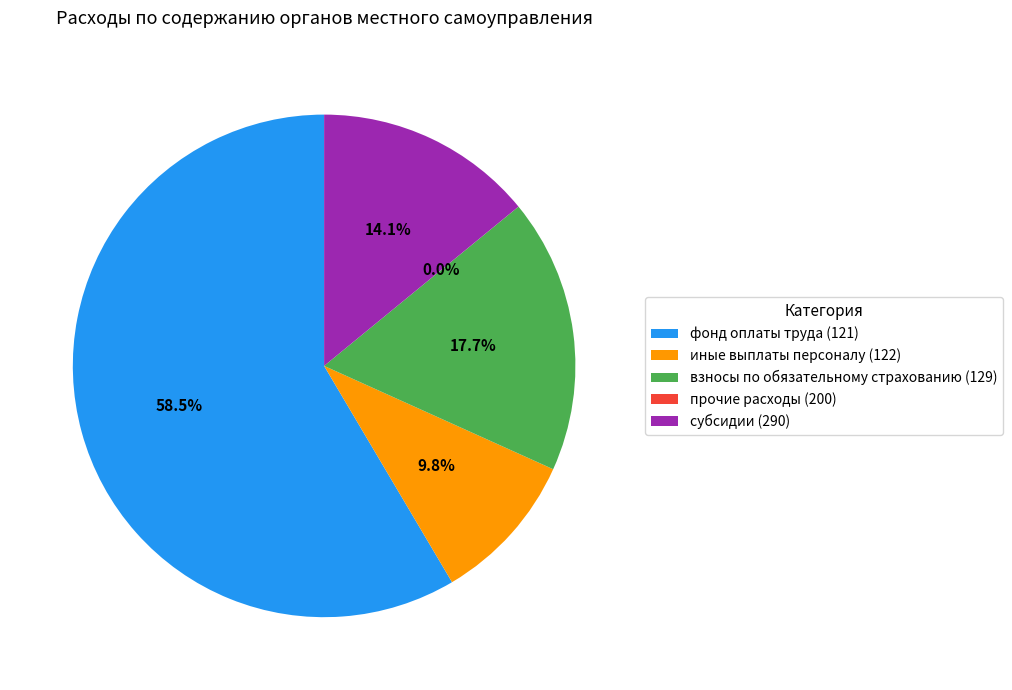

What percentage is the взносы по обязательному страхованию (129) slice, to the nearest percent?

18%